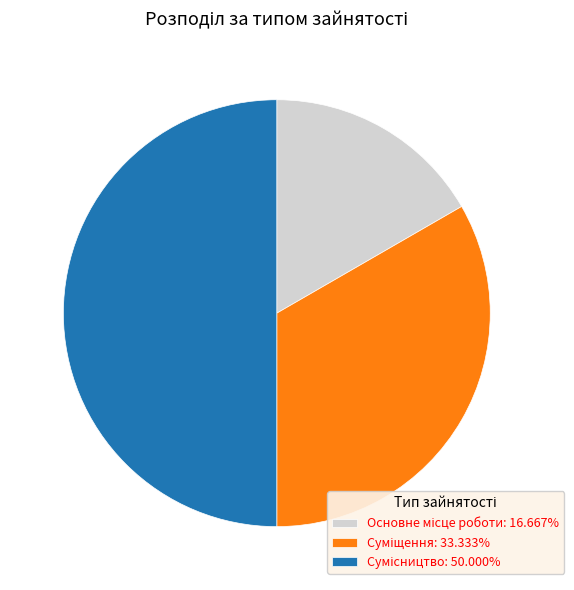

What is the total percentage of Суміщення and Сумісництво?

83.3%